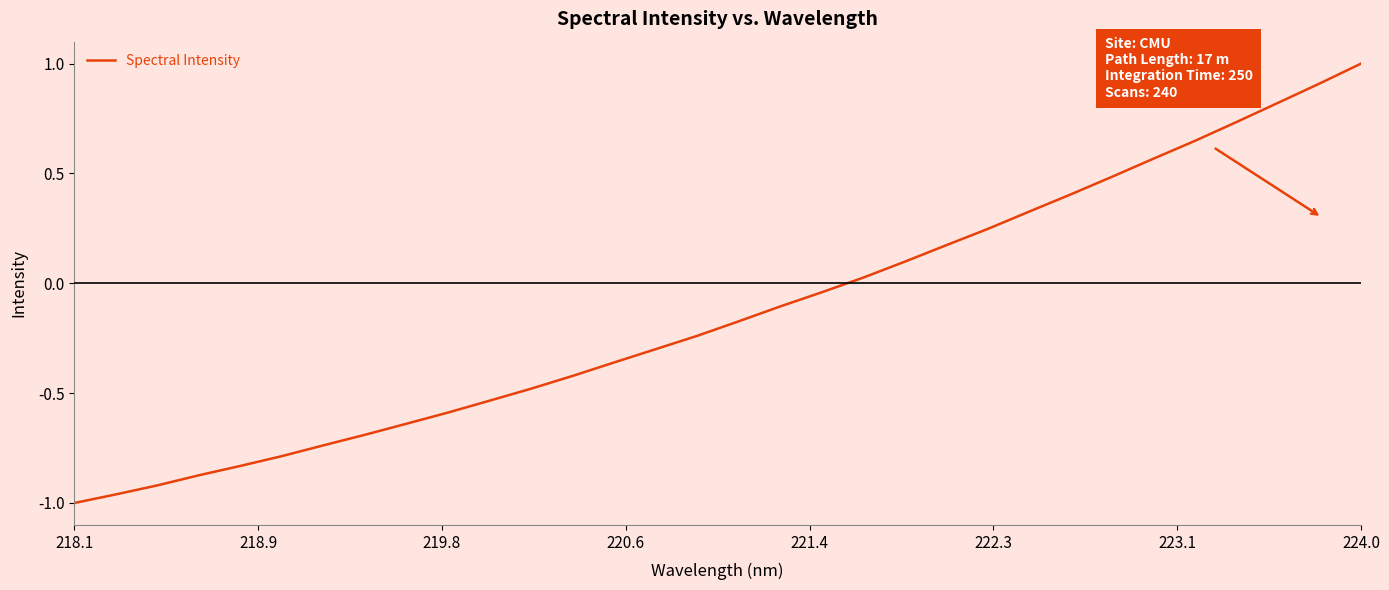

What is the difference between the second highest and second lowest values?

1.9